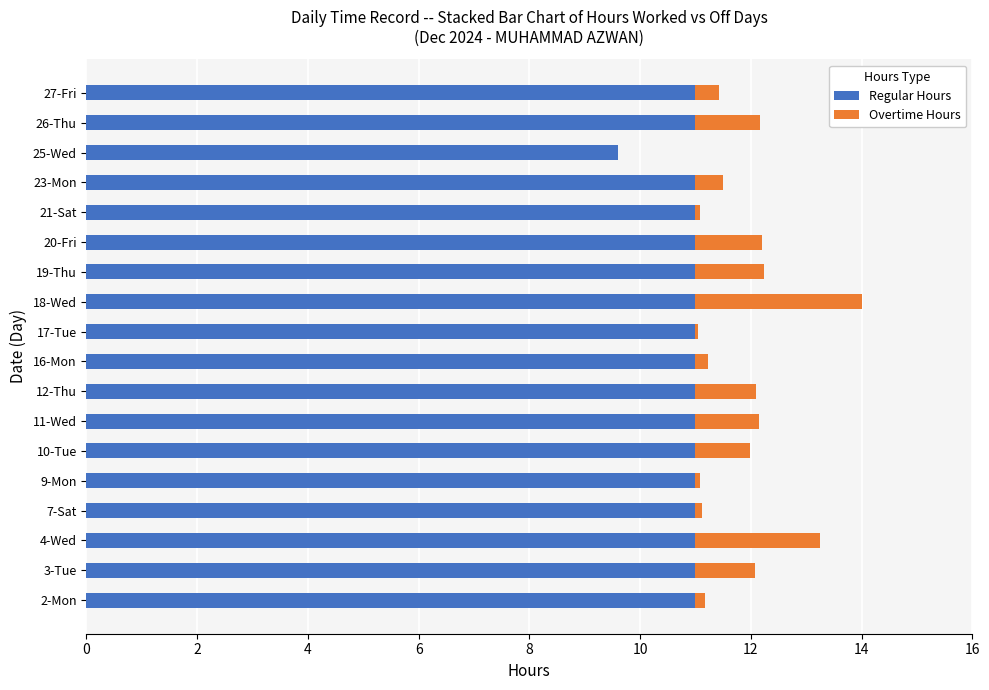

The Regular Hours series shows 5.4 at 23-Mon. True or false?

False